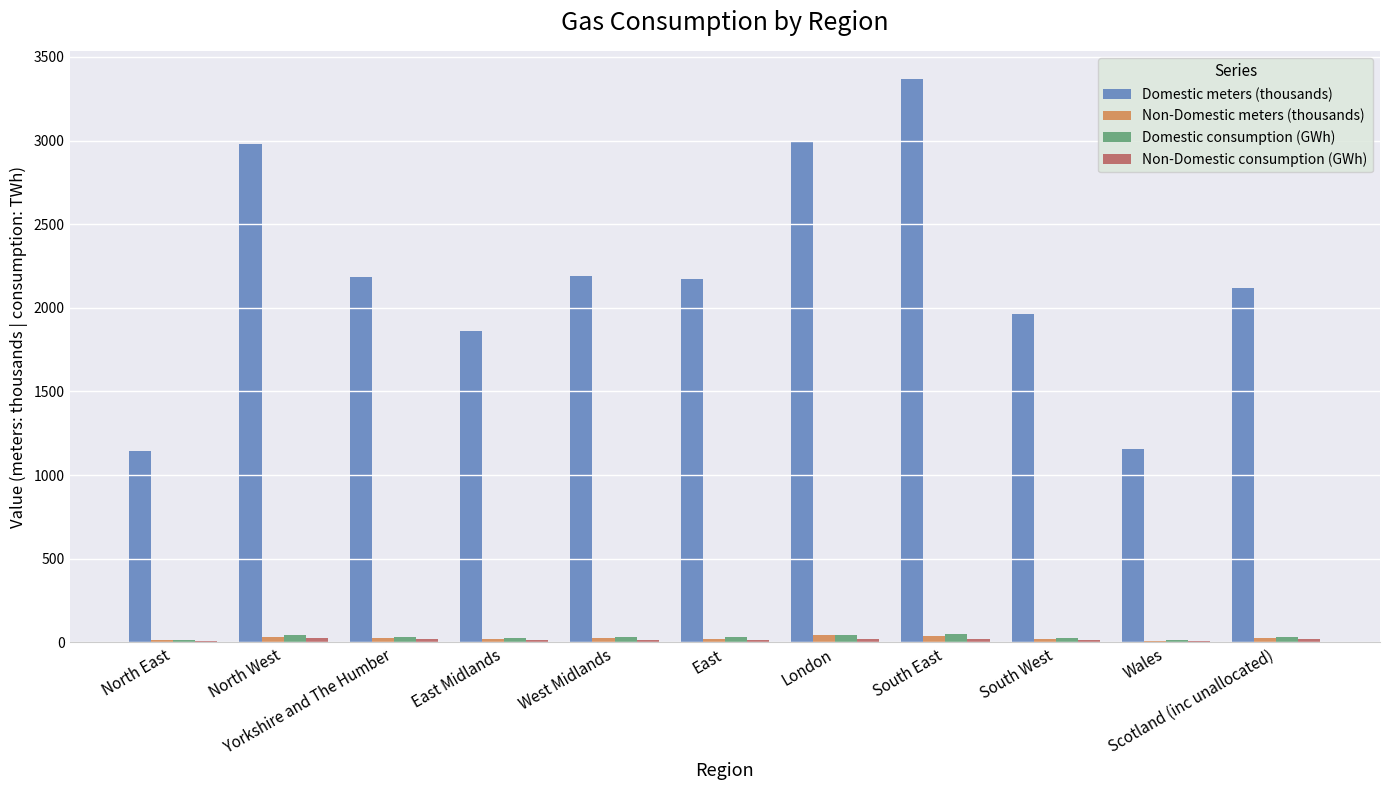

Which series has the largest total across all categories?

Domestic meters (thousands)